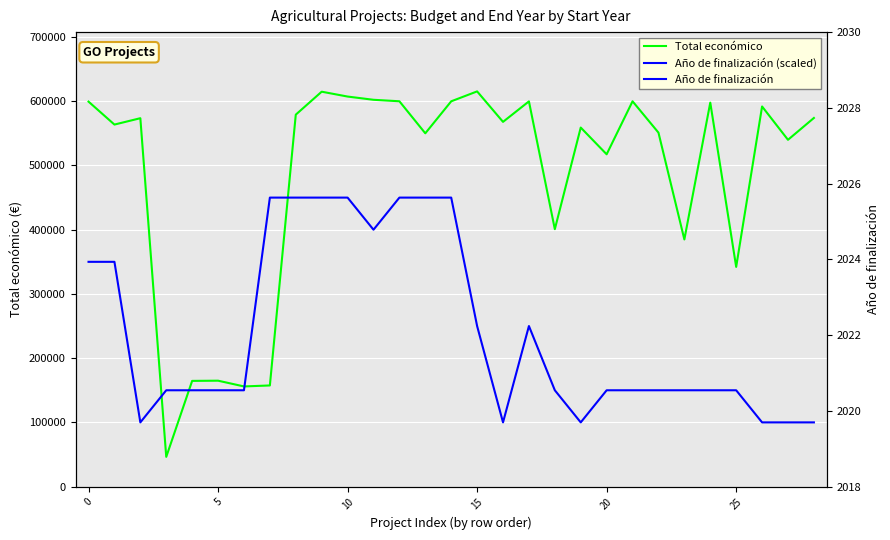

Which has a higher value, 11 or −5?

11